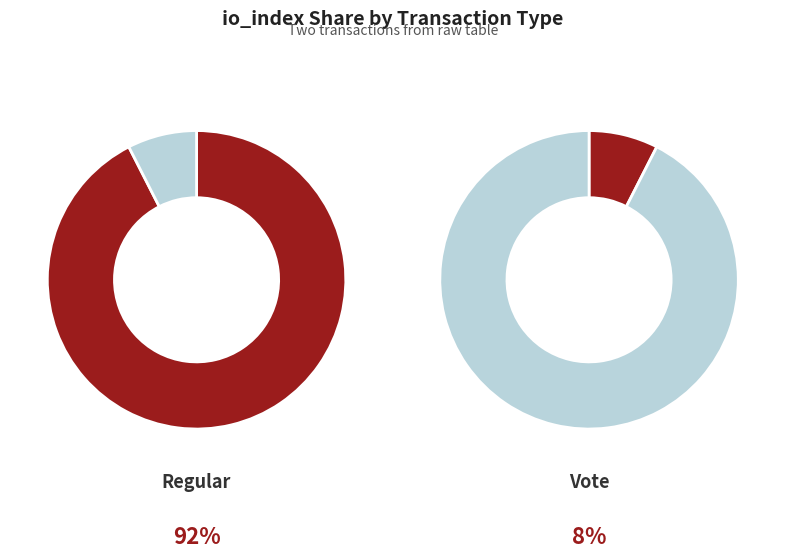

Count the number of slices in the pie.

2